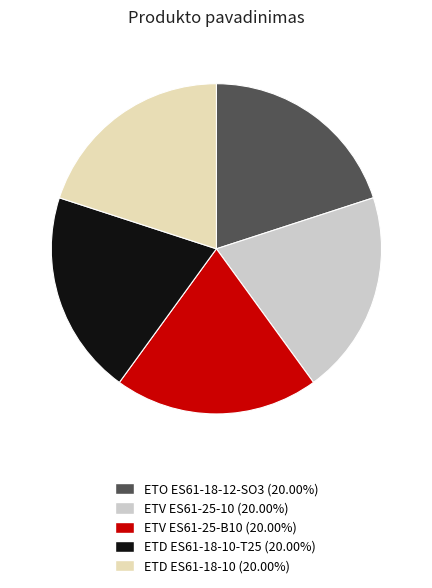

Does any single category account for the majority?

No